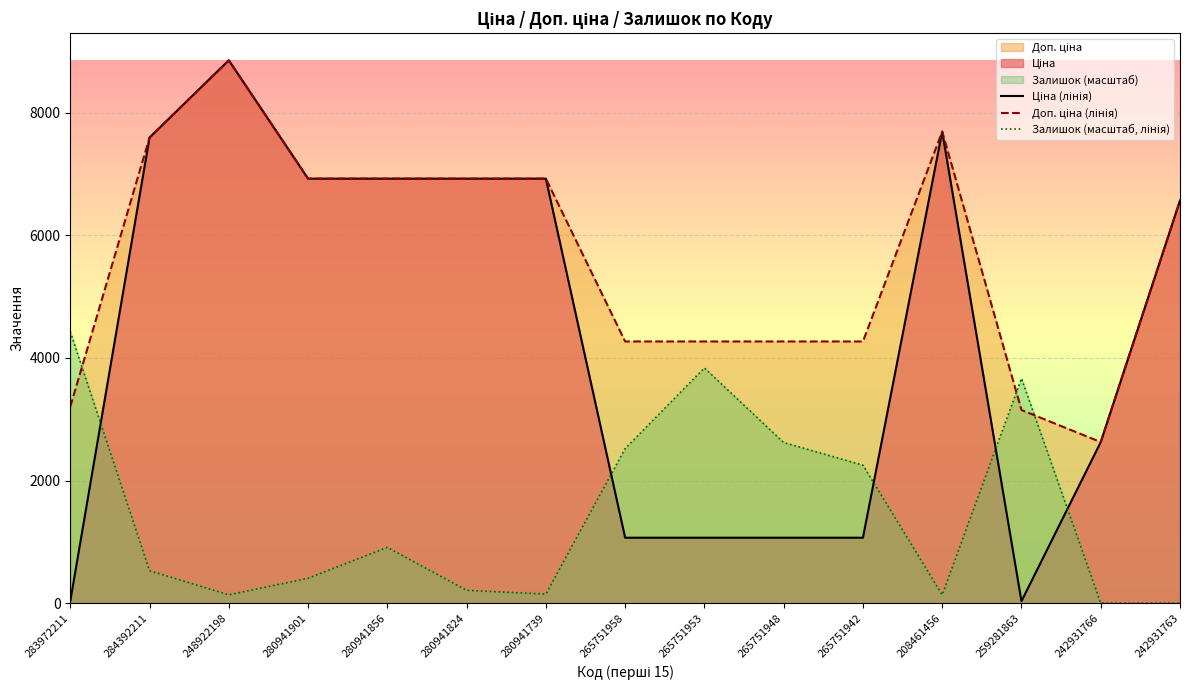

Reading left to right, list all the values displayed in this chart.

Ціна (лінія): 32.0	7596.5	8856.7	6925.7	6925.7	6925.7	6925.7	1067.3	1067.3	1067.3	1067.3	7693.1	31.5	2627.5	6568.8
Доп. ціна (лінія): 3205.0	7596.5	8856.7	6925.7	6925.7	6925.7	6925.7	4269.4	4269.4	4269.4	4269.4	7693.1	3151.0	2628.0	6568.8
Залишок (масштаб, лінія): 4428.3	528.9	135.3	405.9	910.3	209.1	147.6	2521.7	3837.9	2620.1	2251.1	135.3	3665.7	0.0	0.0